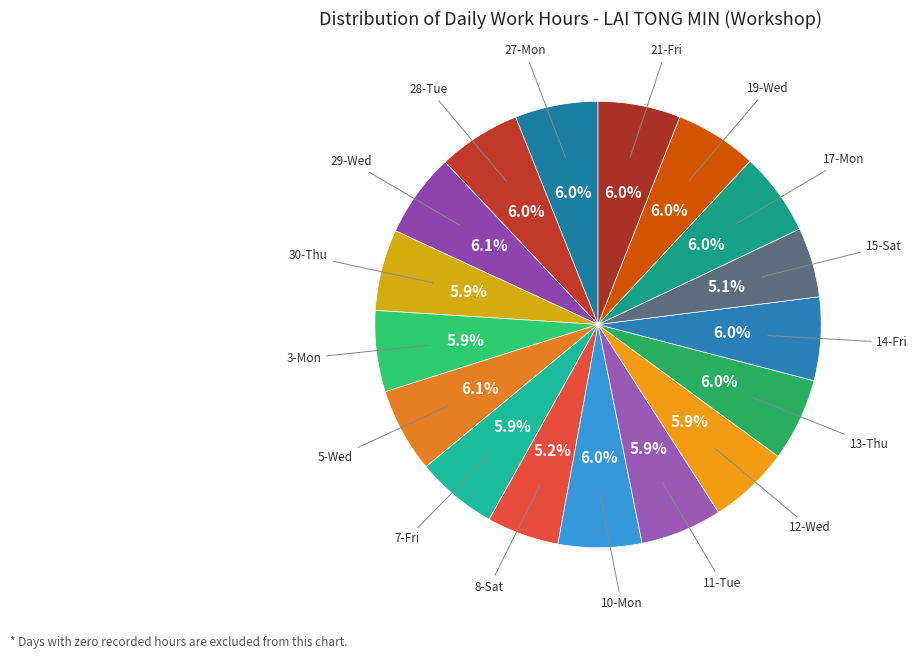

How many segments does this pie chart have?

17